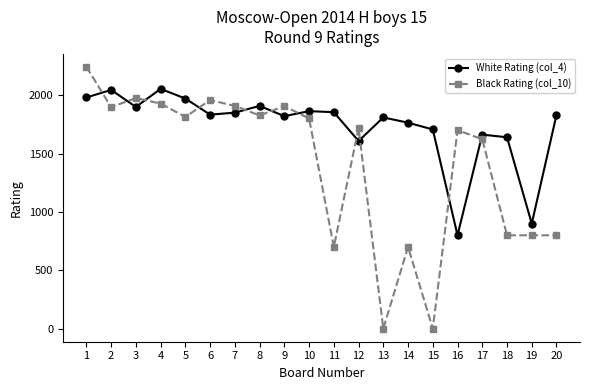

What is the total value across all series at 6?

3793